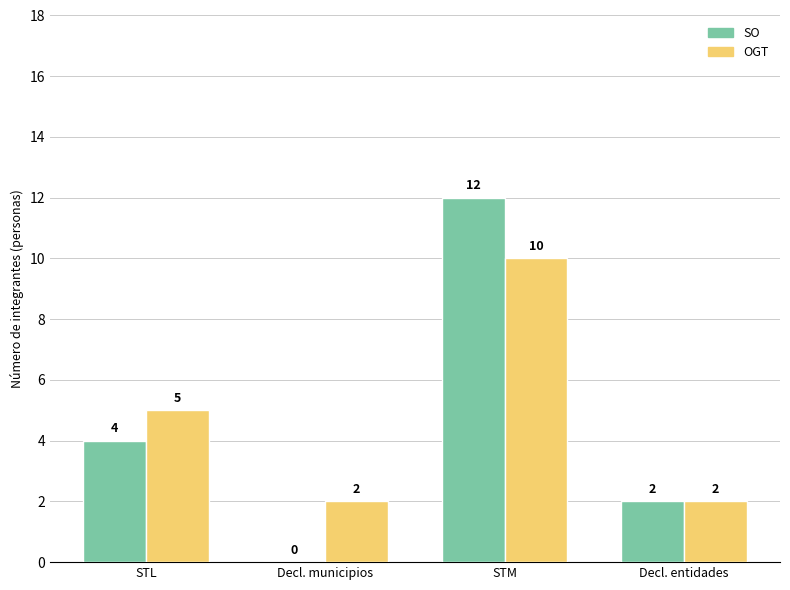

What is the maximum value shown in the chart?

12